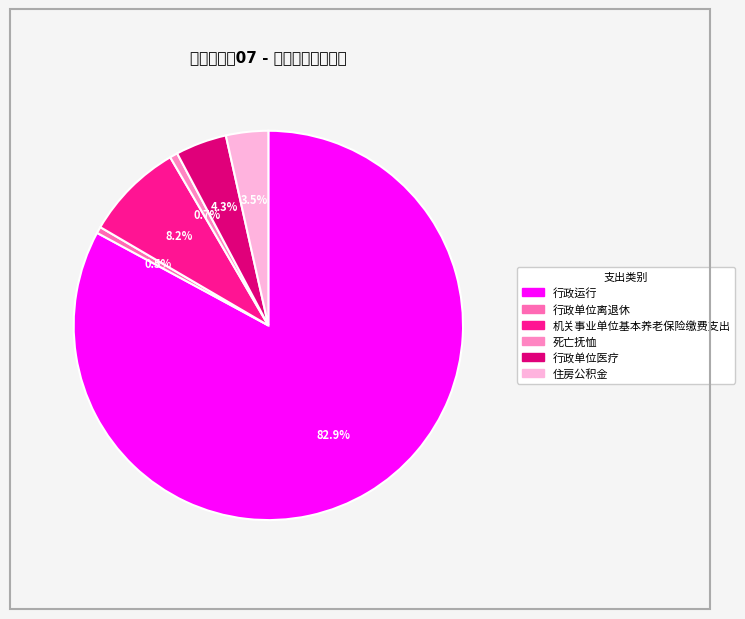

What is the ratio of the value at 死亡抚恤 to the value at 机关事业单位基本养老保险缴费支出?

0.1